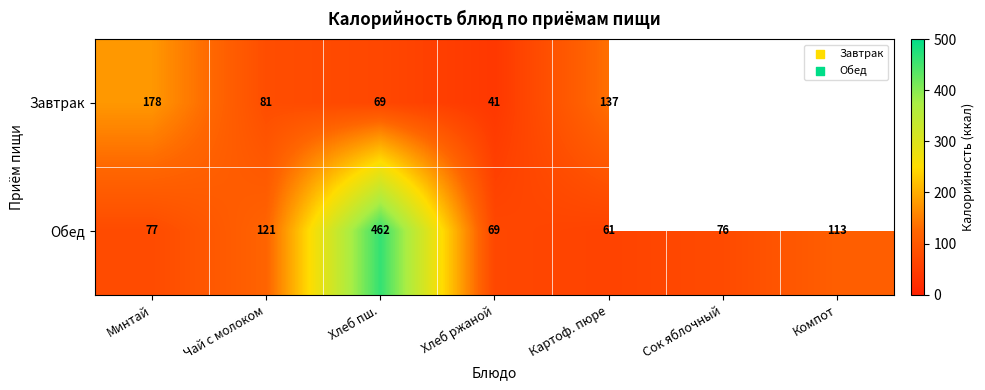

What is the difference between the Завтрак values at Хлеб пш. and Картоф. пюре?

68